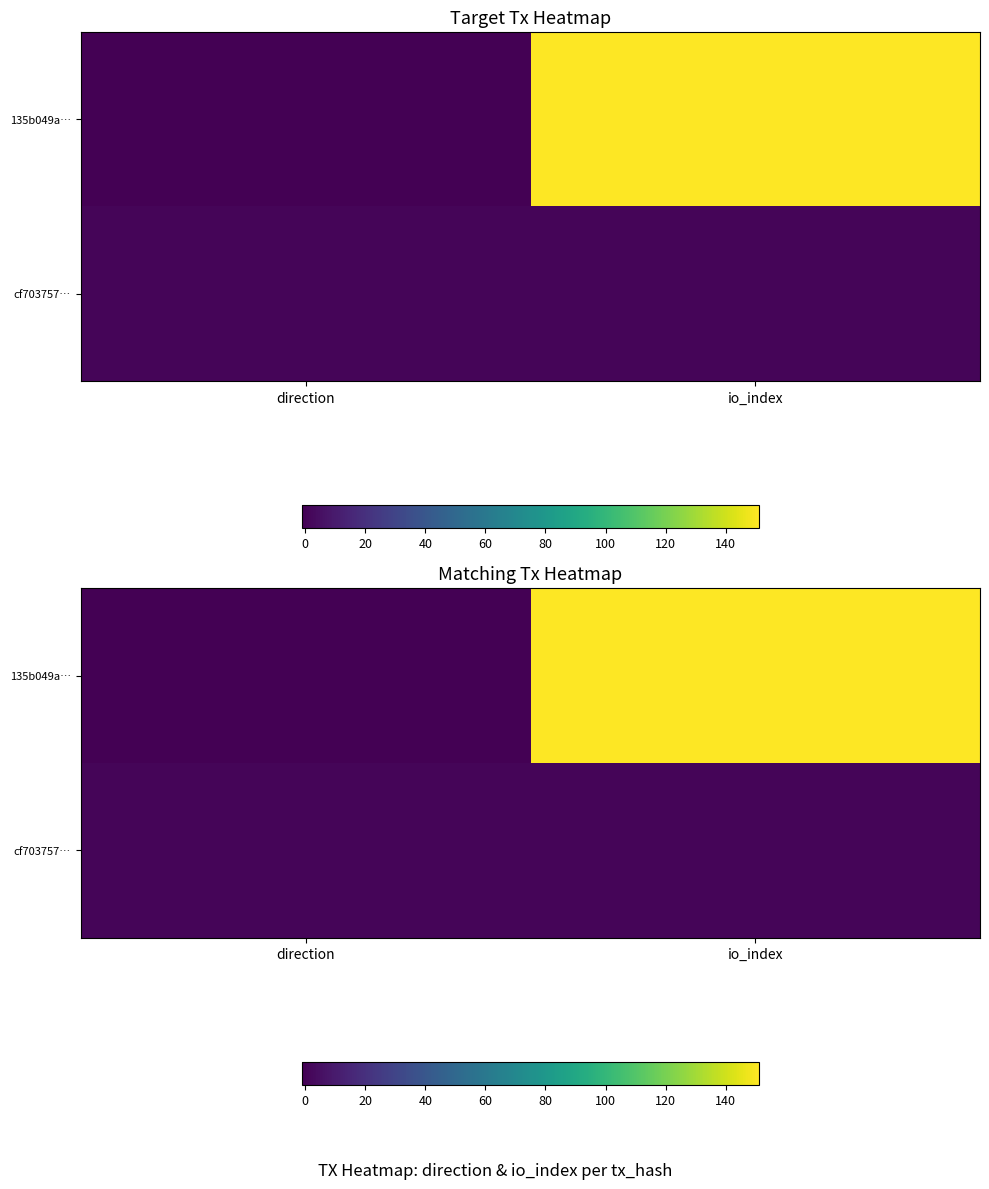

Which category has the highest value across all series?

io_index